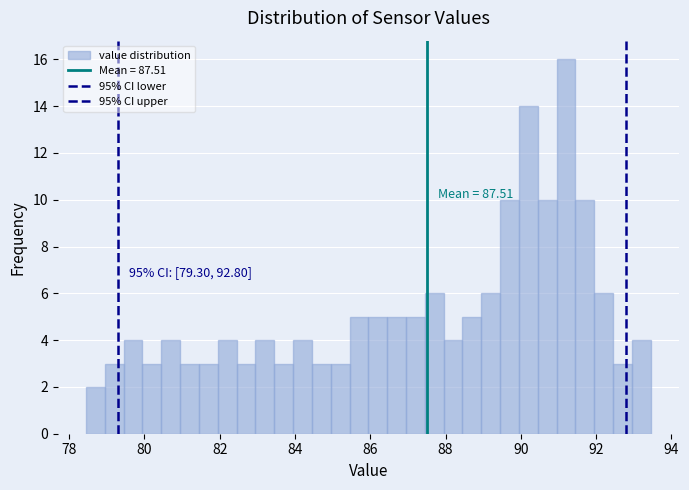

Around what value on the x-axis is the tallest bar? Give the approximate position of its centre, as read against the axis.

91.2